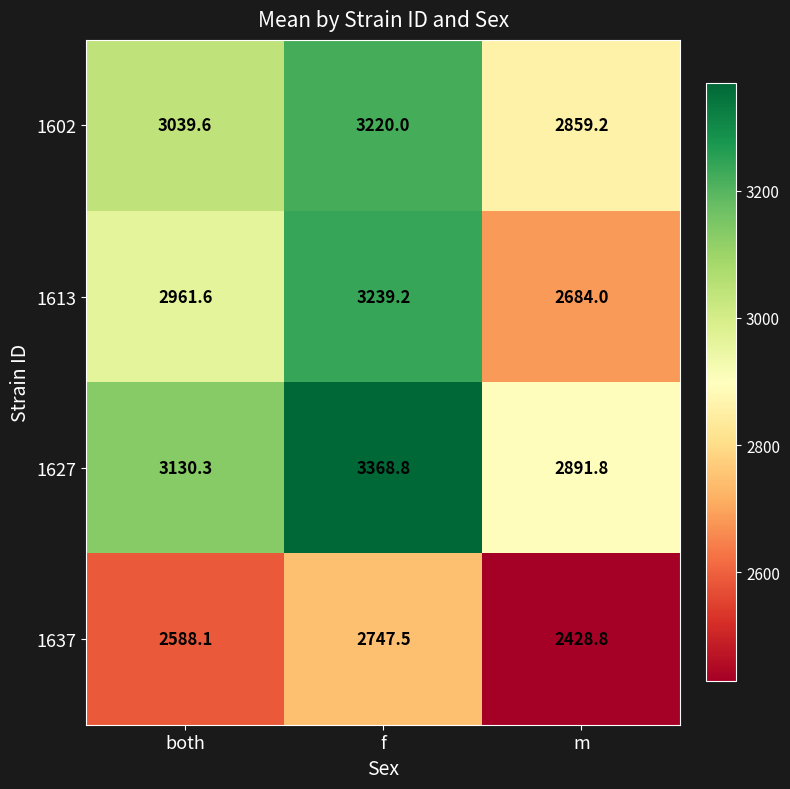

At how many categories does at least one series exceed 3153?

1